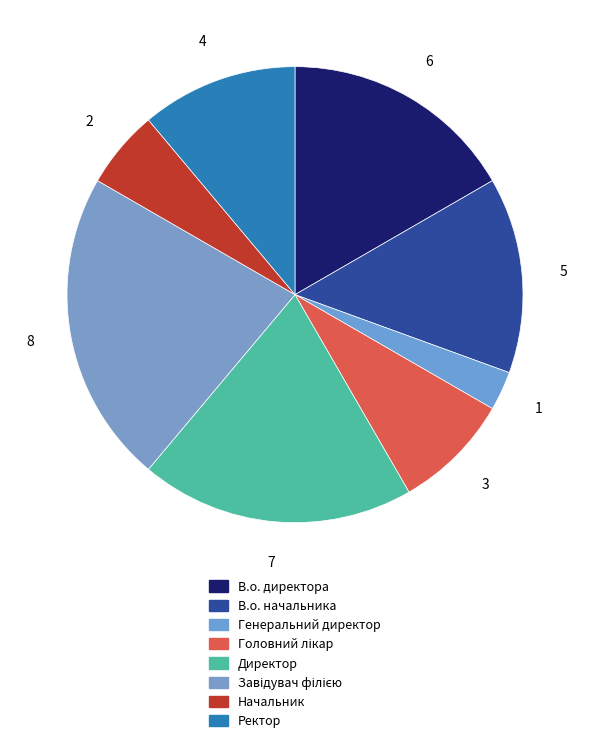

What is the change in value from Завідувач філією to Начальник?

-6